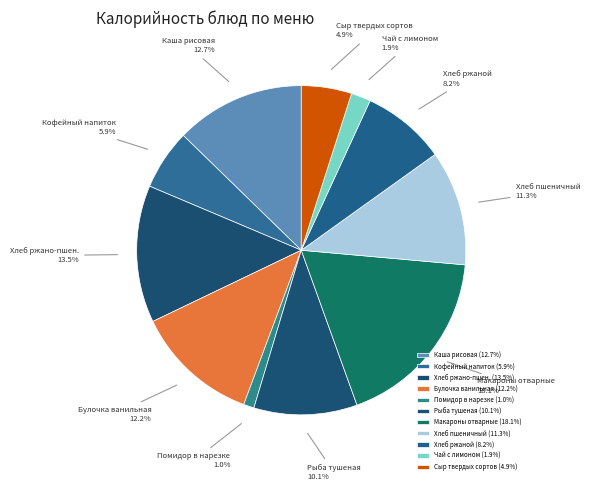

Is there any slice that represents more than half of the pie?

No